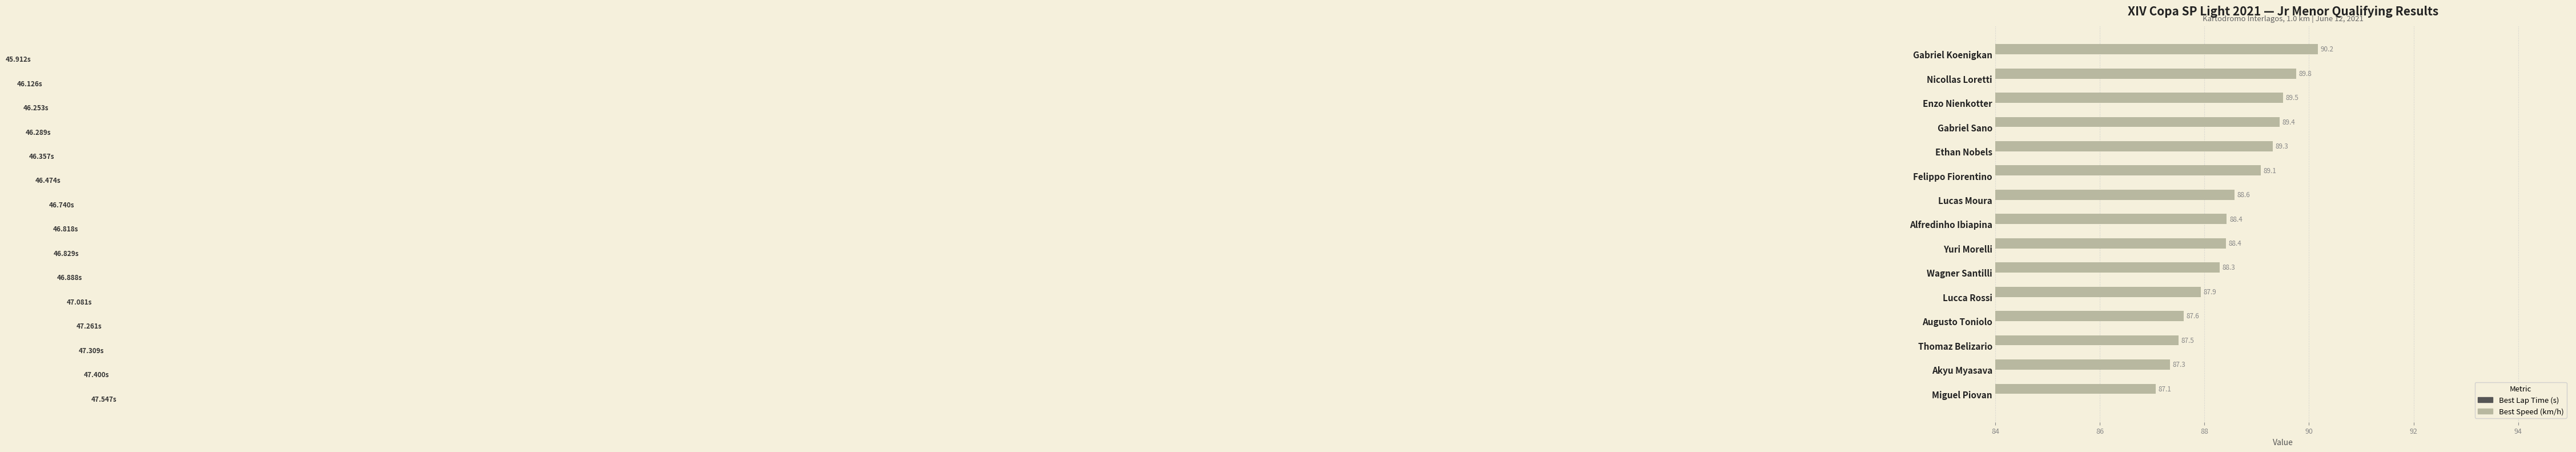

Reading right to left, extract all data points from this chart.

Best Lap Time (s): 47.5	47.4	47.3	47.3	47.1	46.9	46.8	46.8	46.7	46.5	46.4	46.3	46.3	46.1	45.9
Best Speed (km/h): 87.1	87.3	87.5	87.6	87.9	88.3	88.4	88.4	88.6	89.1	89.3	89.4	89.5	89.8	90.2